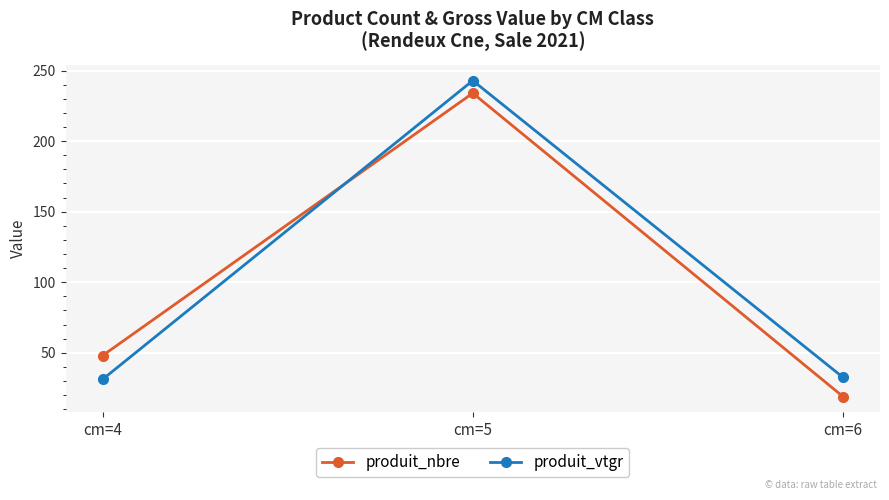

What is the smallest value displayed?

19.0